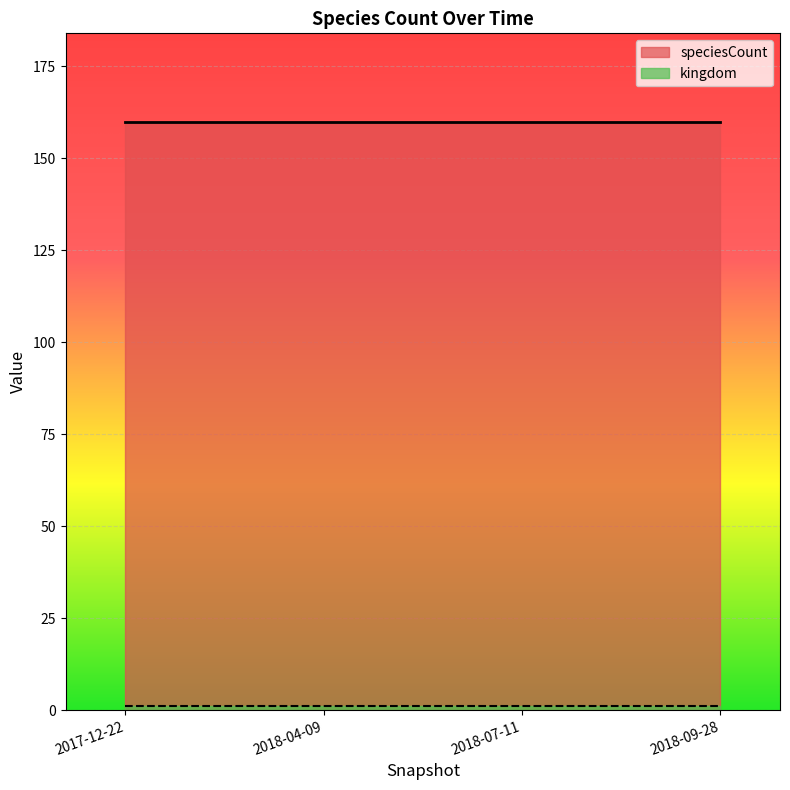

Read the kingdom value at 2018-09-28.

1